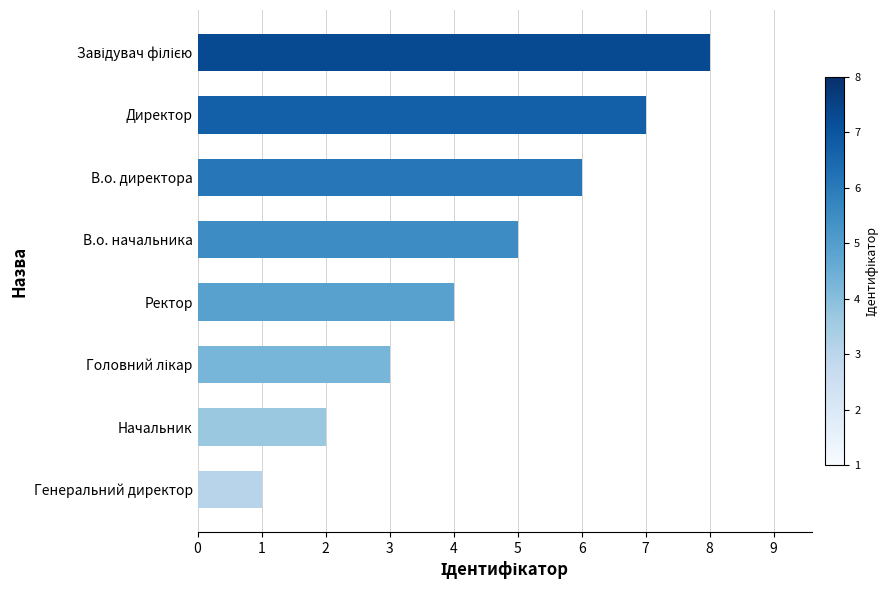

What is the change in value from Начальник to В.о. директора?

+4